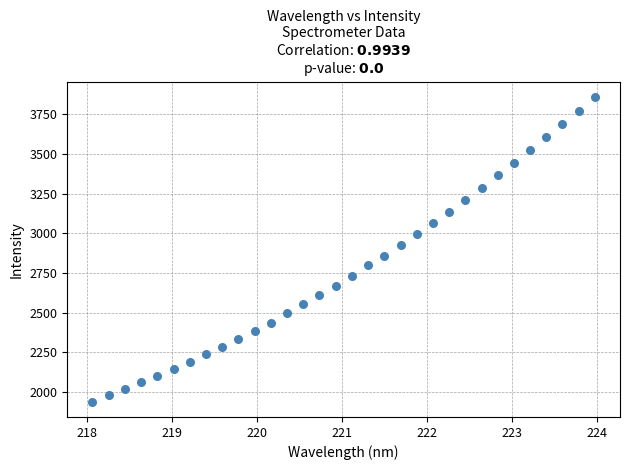

What is the range of X values (max minus min)?

5.9